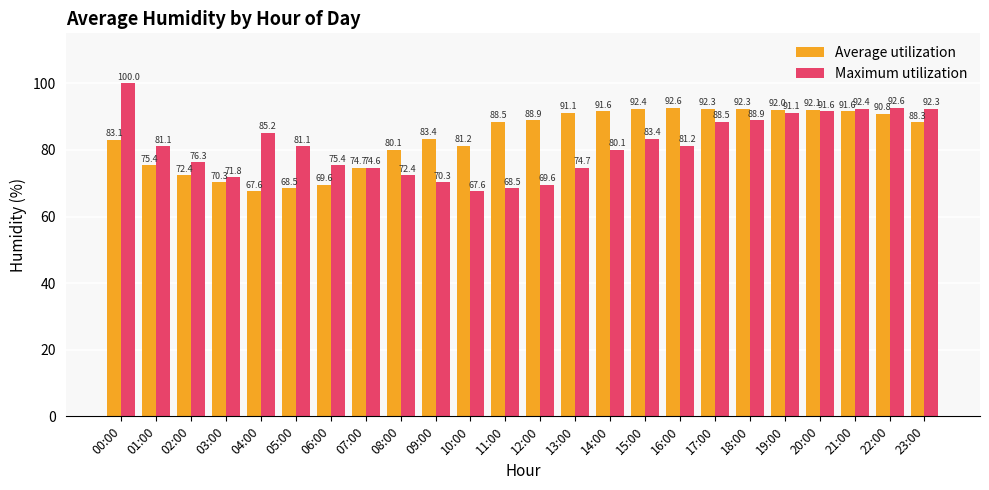

What is the difference between the highest and lowest values at 01:00?

5.7